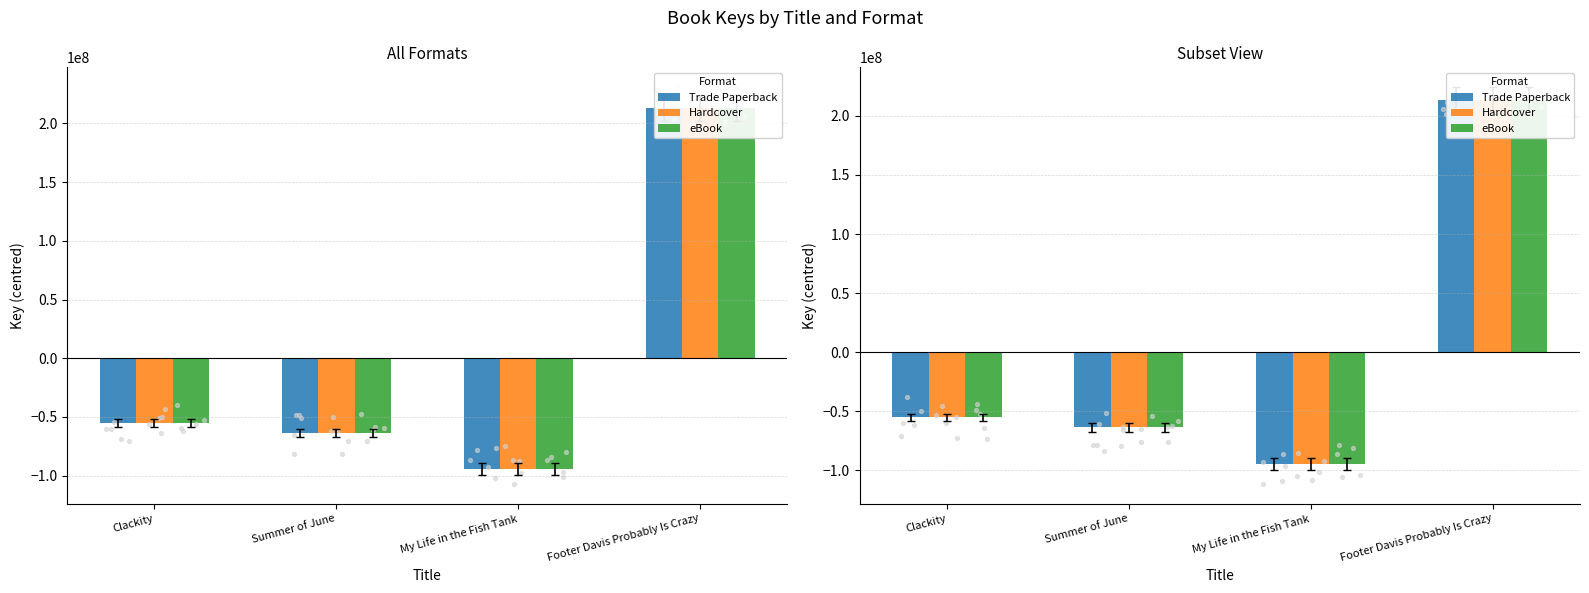

What are all the series names shown in the legend?

Trade Paperback, Hardcover, eBook